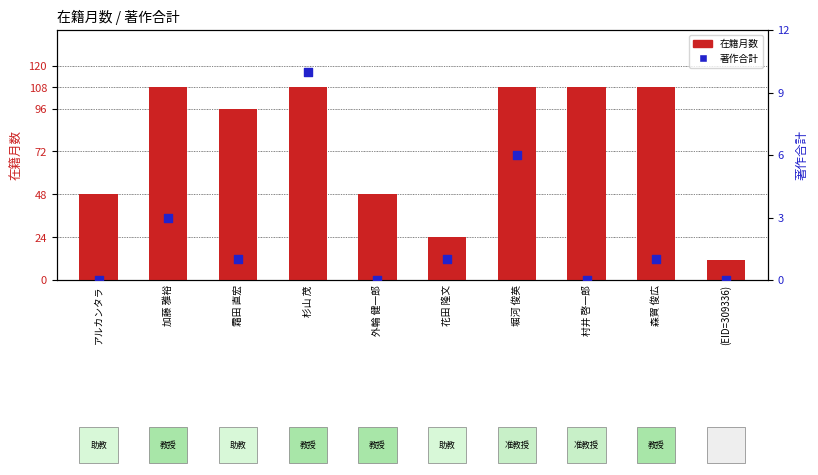

What is the total value across all series at 霜田 直宏?

97